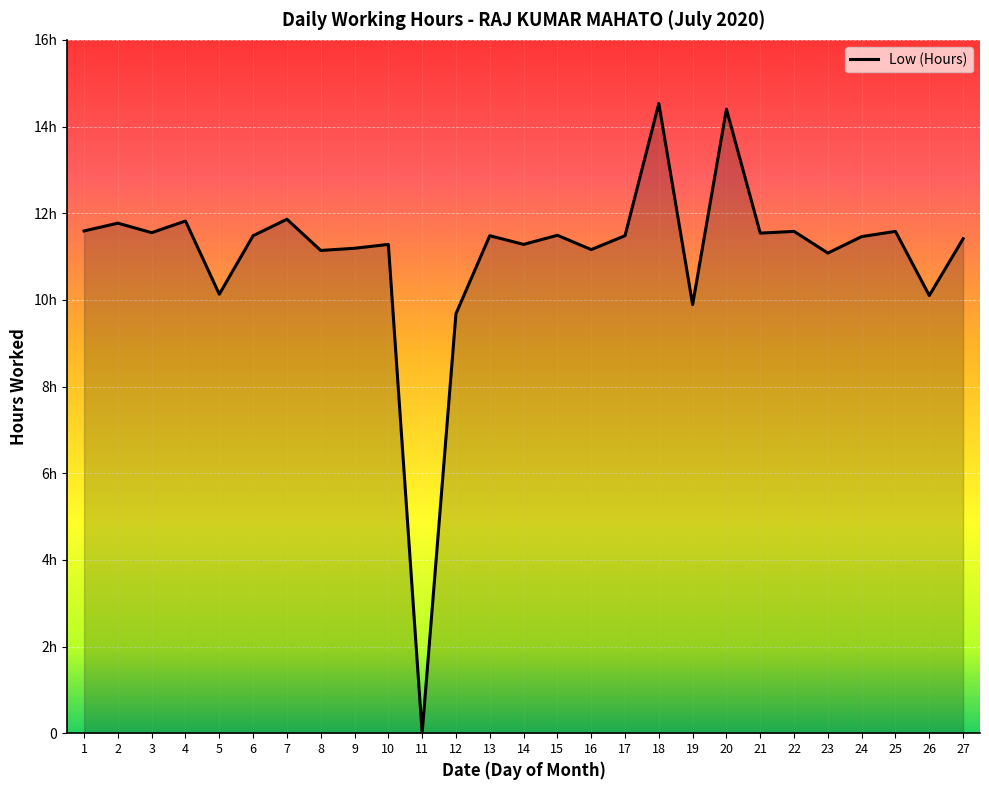

Is this an area chart (filled region under the line)?

Yes